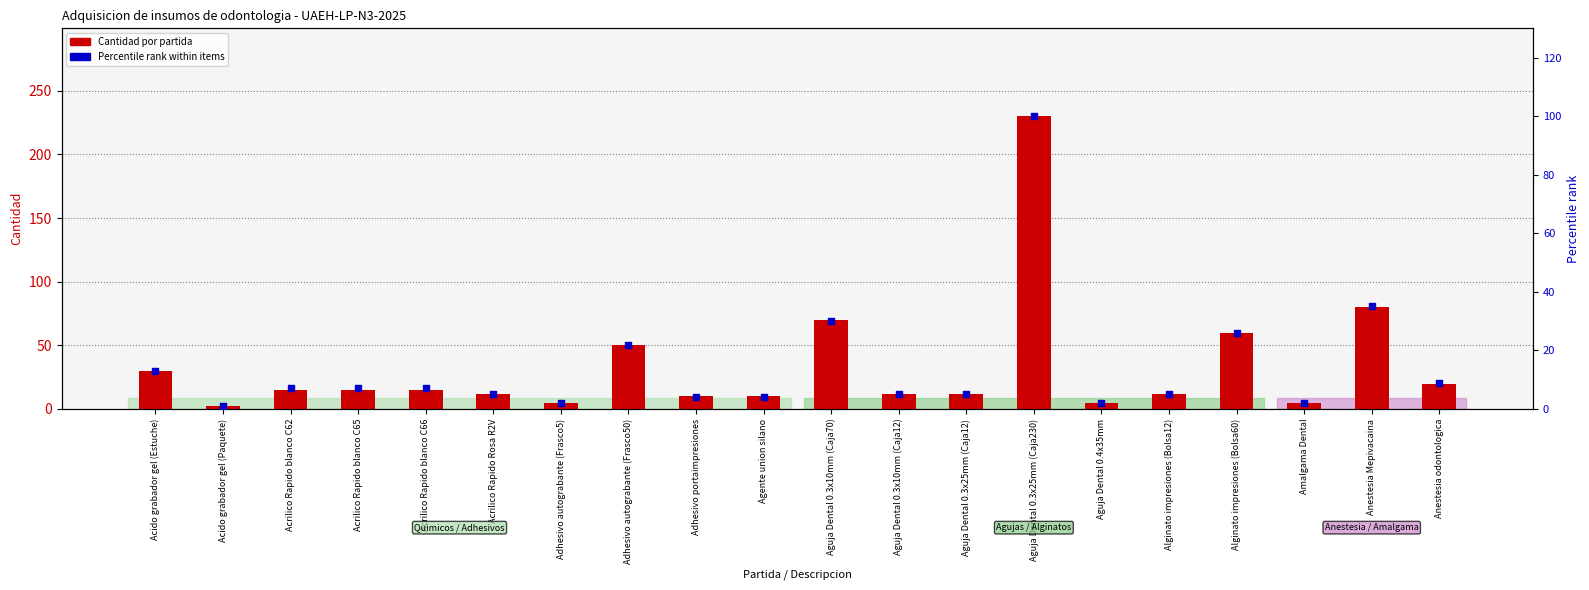

At which category is the sum across all series the highest?

Aguja Dental 0.3x25mm (Caja230)